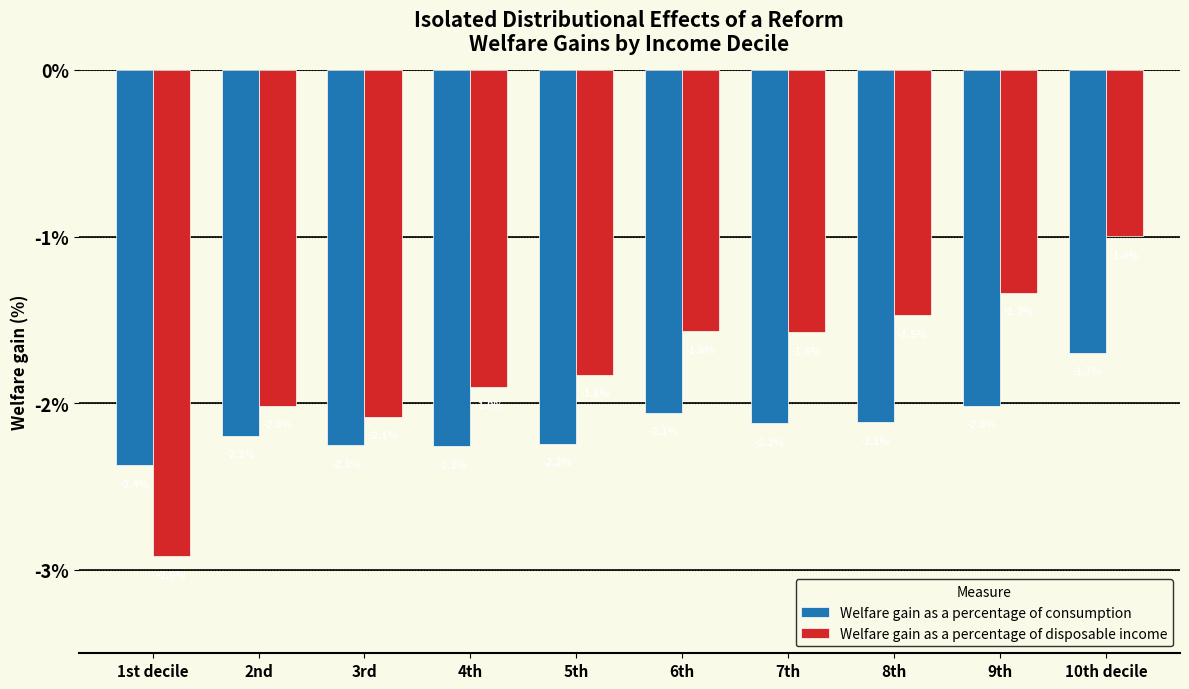

How many bars are there in each group?

2